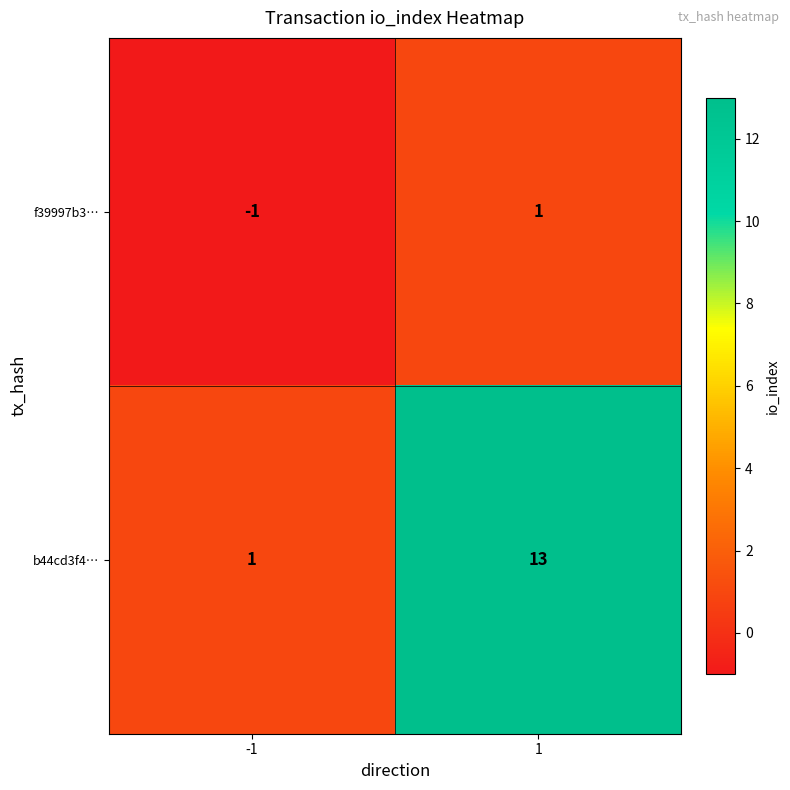

Rank the series by their average value, from highest to lowest.

b44cd3f4…, f39997b3…